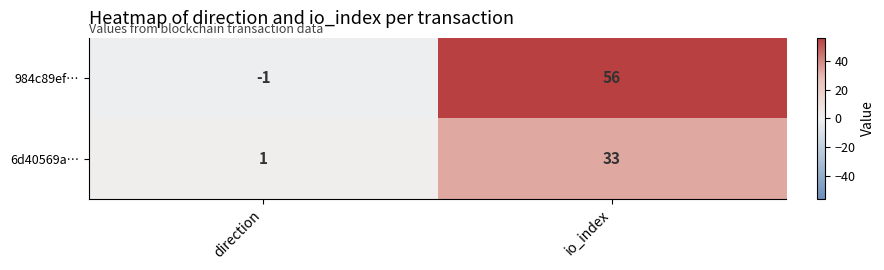

Which series changed the most between direction and io_index?

984c89ef…